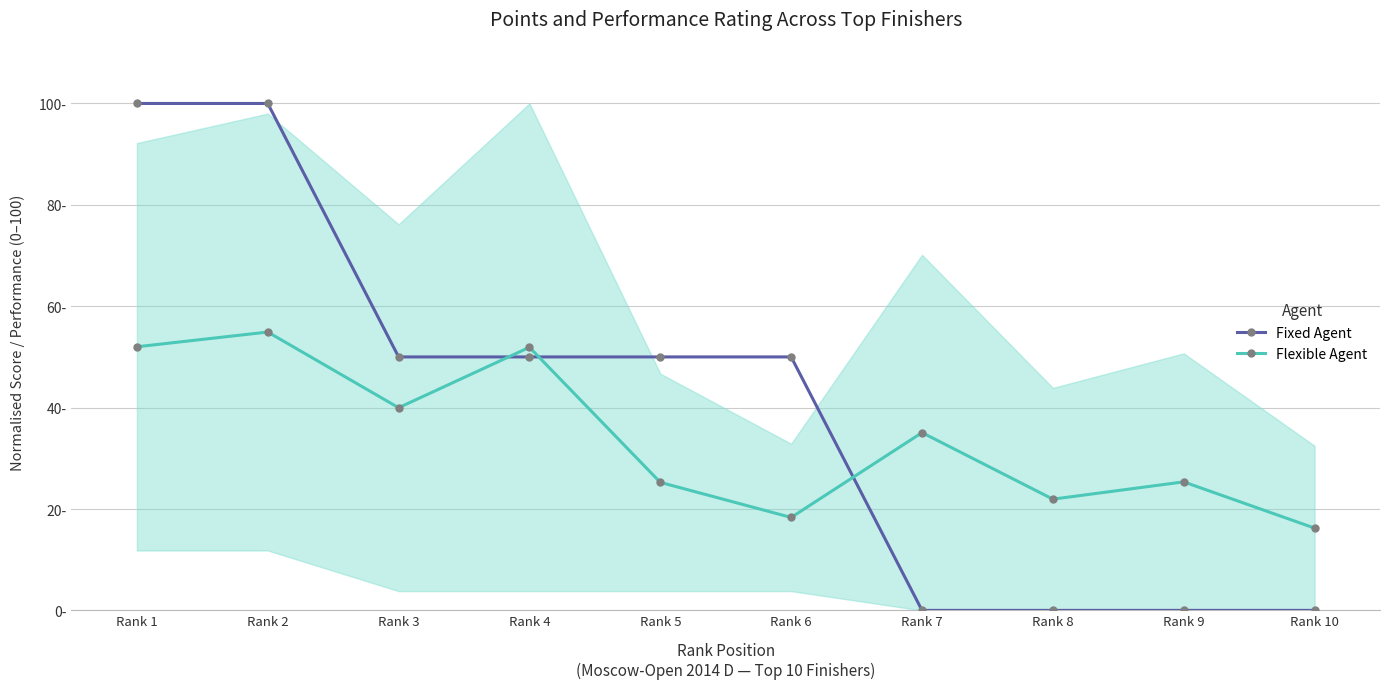

How many lines are shown in the chart?

2